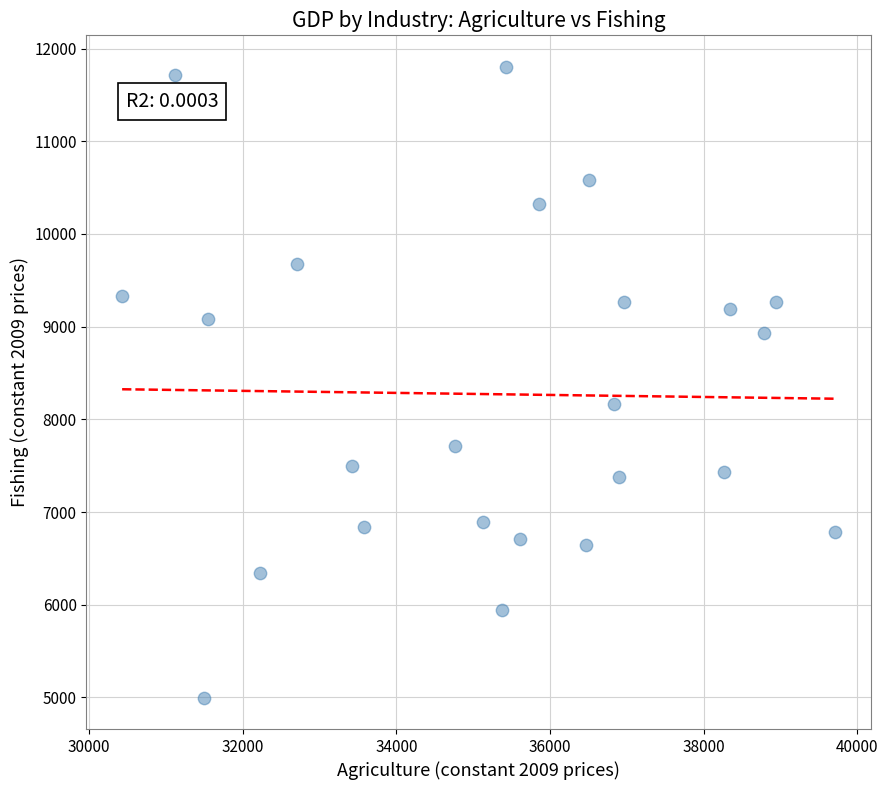

What Y value in the scatter plot is closest to 8400?

8168.9